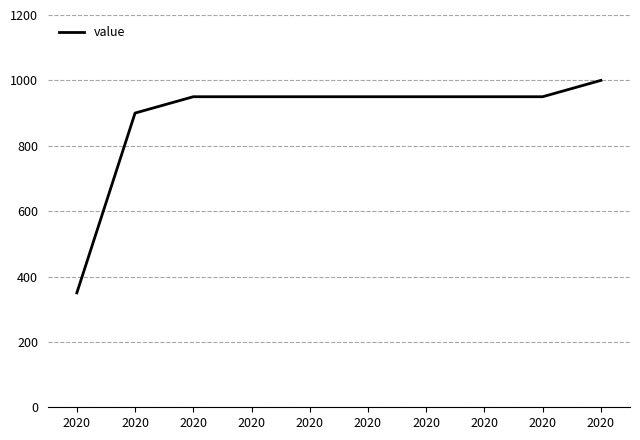

Does the chart display data point markers on the line(s)?

No